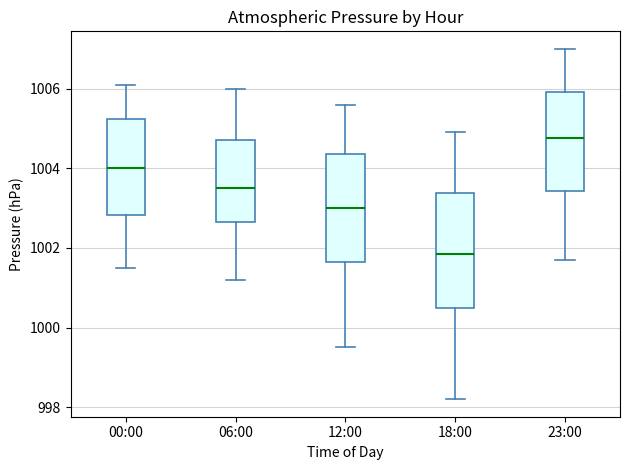

Reading left to right, transcribe this box plot: for each box, give where its median line is, the range the box spans, and where its two whiskers end, as read against the y-axis. The values are not printed on the chart, so give them approximately, as read against the axis.

00:00: median 1004.0, box 1002.8 to 1005.2, whiskers 1001.6 to 1006.2
06:00: median 1003.6, box 1002.6 to 1004.8, whiskers 1001.2 to 1006.0
12:00: median 1003.0, box 1001.6 to 1004.4, whiskers 999.6 to 1005.6
18:00: median 1001.8, box 1000.6 to 1003.4, whiskers 998.2 to 1005.0
23:00: median 1004.8, box 1003.4 to 1006.0, whiskers 1001.8 to 1007.0